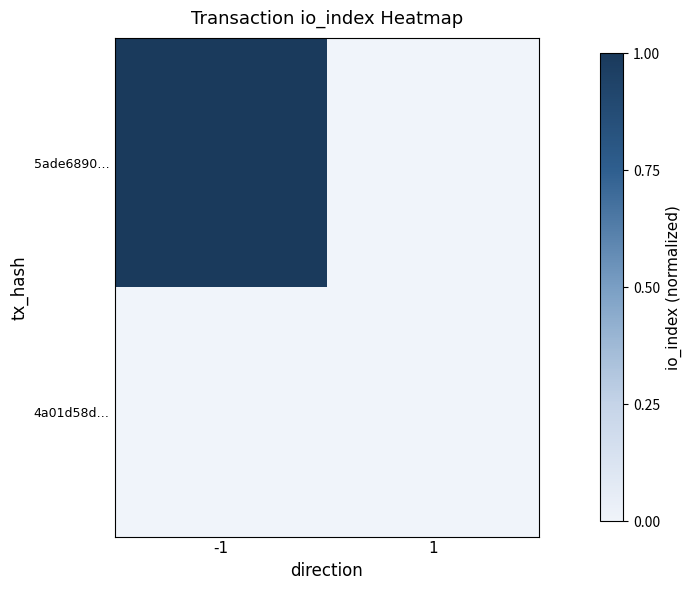

Which series has the widest spread of values?

5ade6890…